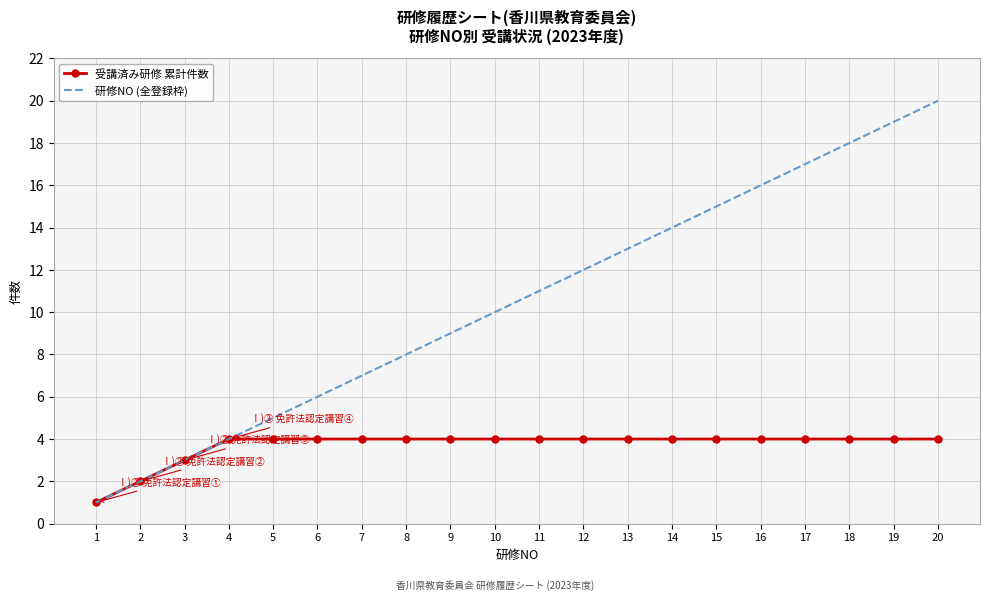

Is it true that 研修NO (全登録枠) equals 3 at 3?

True